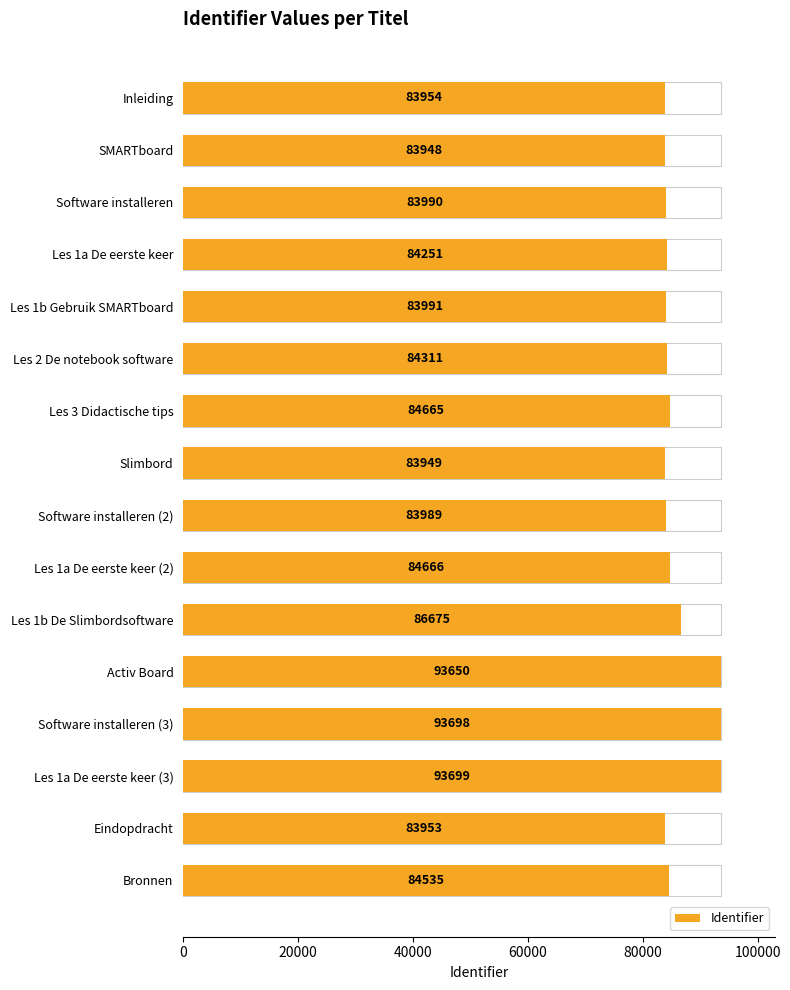

True or false: the data shows 147857 at Activ Board.

False